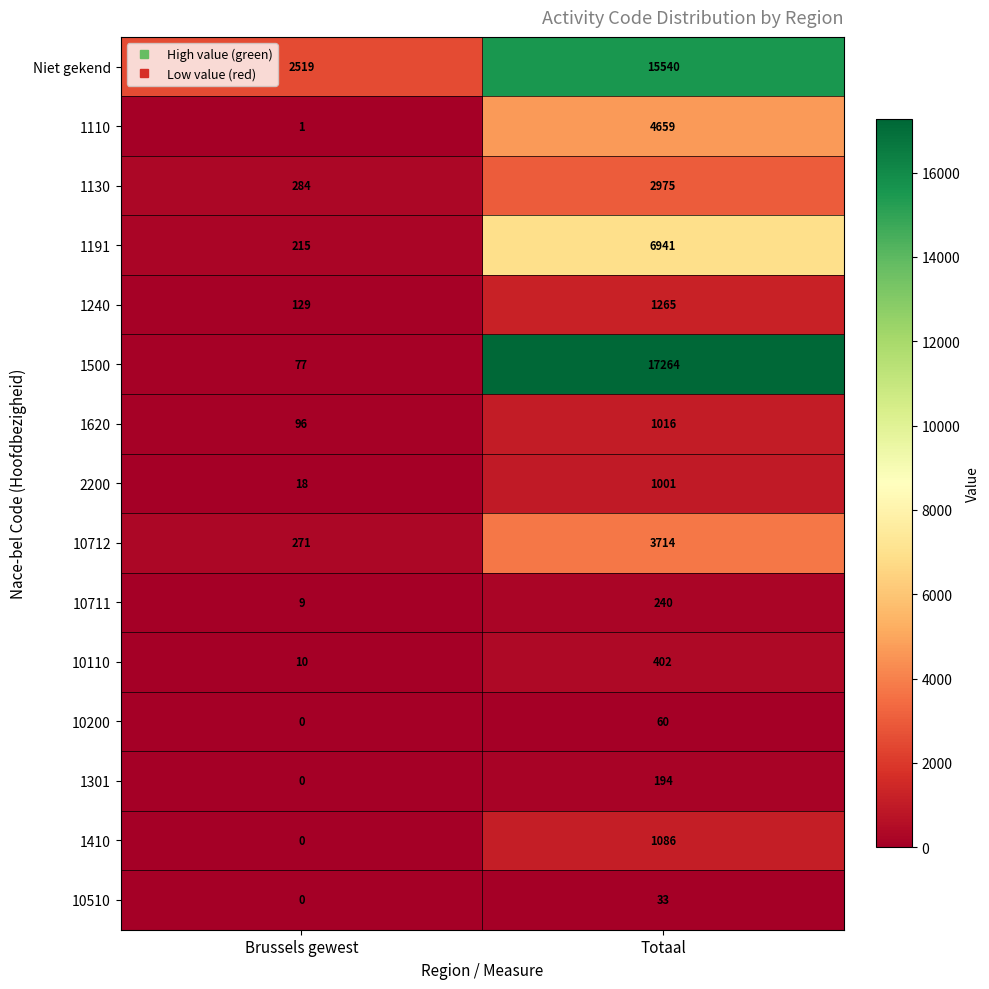

Where is 10510 nearest to the value 16?

Brussels gewest